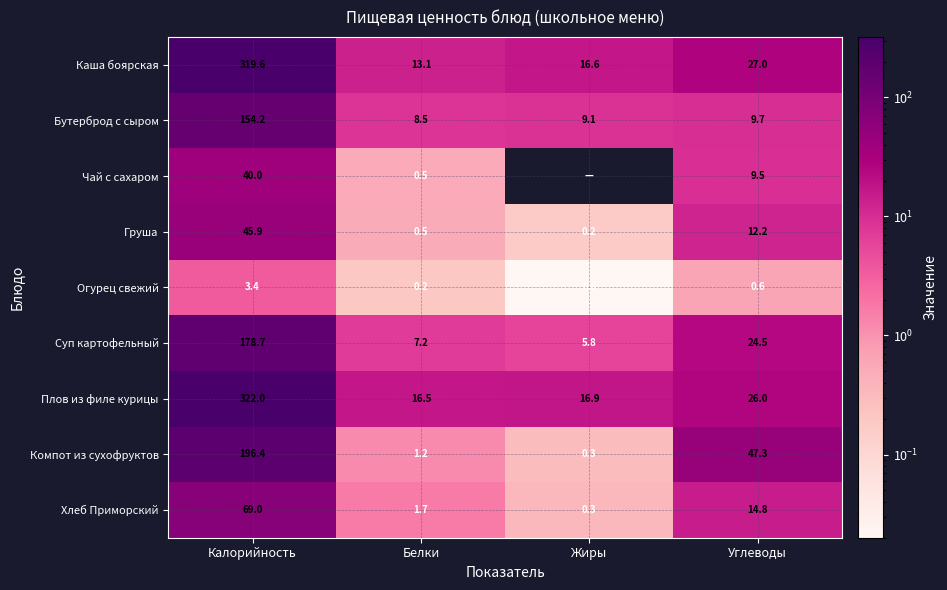

At which category does the chart reach its minimum across all series?

Жиры